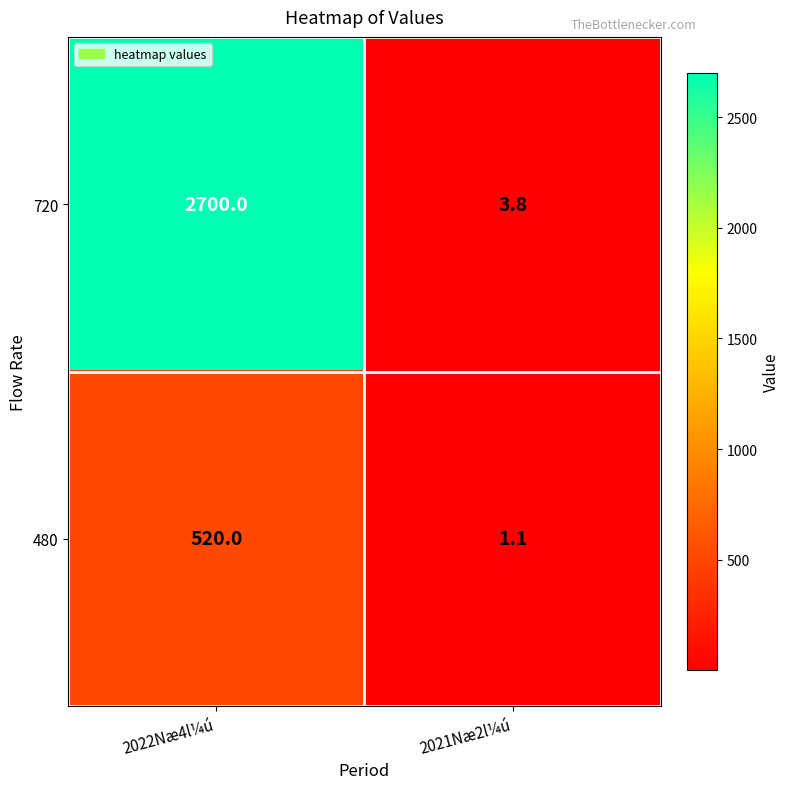

The value of 480 at 2021Næ2l¼ú is 1.1. True or false?

True